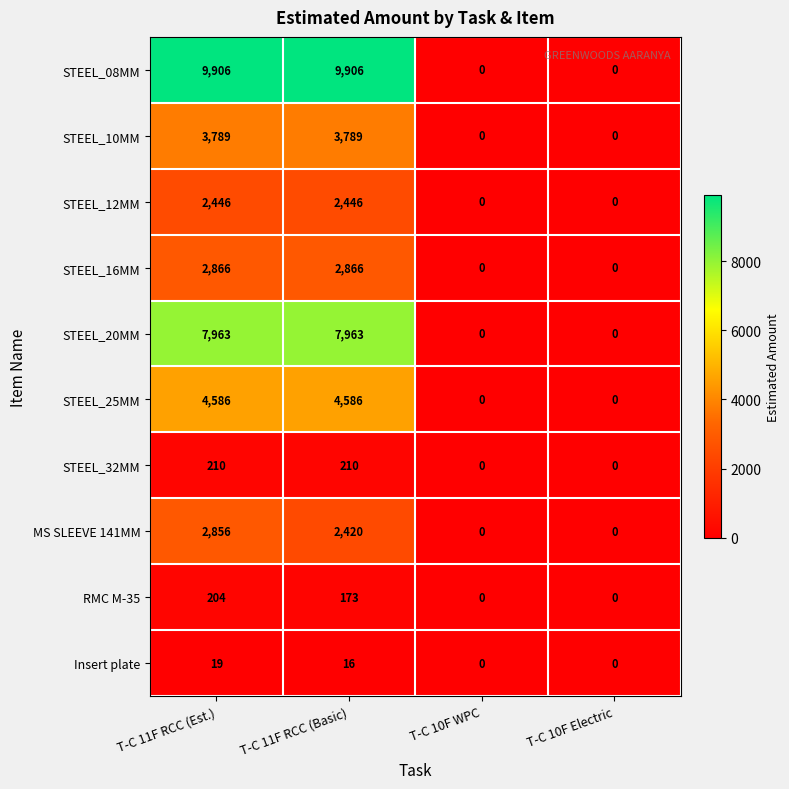

How many distinct data groups are displayed?

10